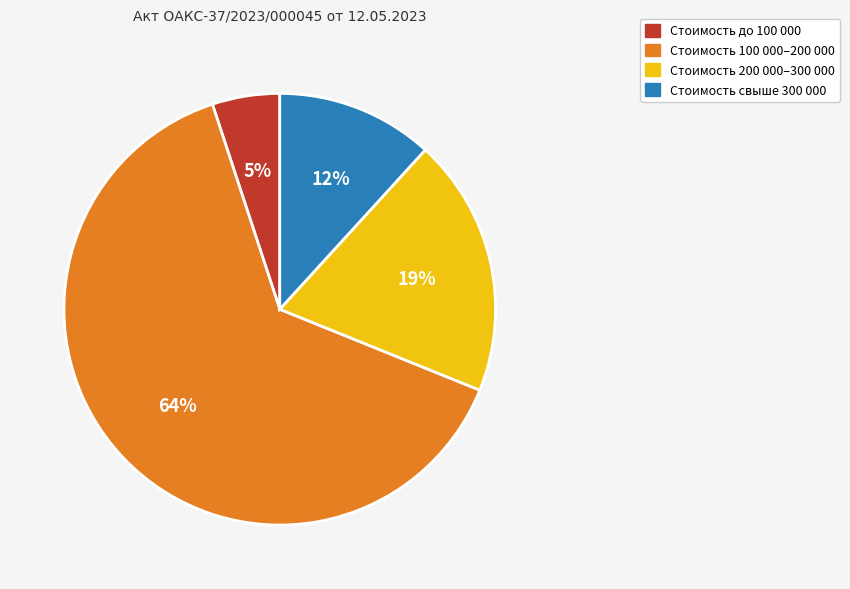

Is there any slice that represents more than half of the pie?

Yes